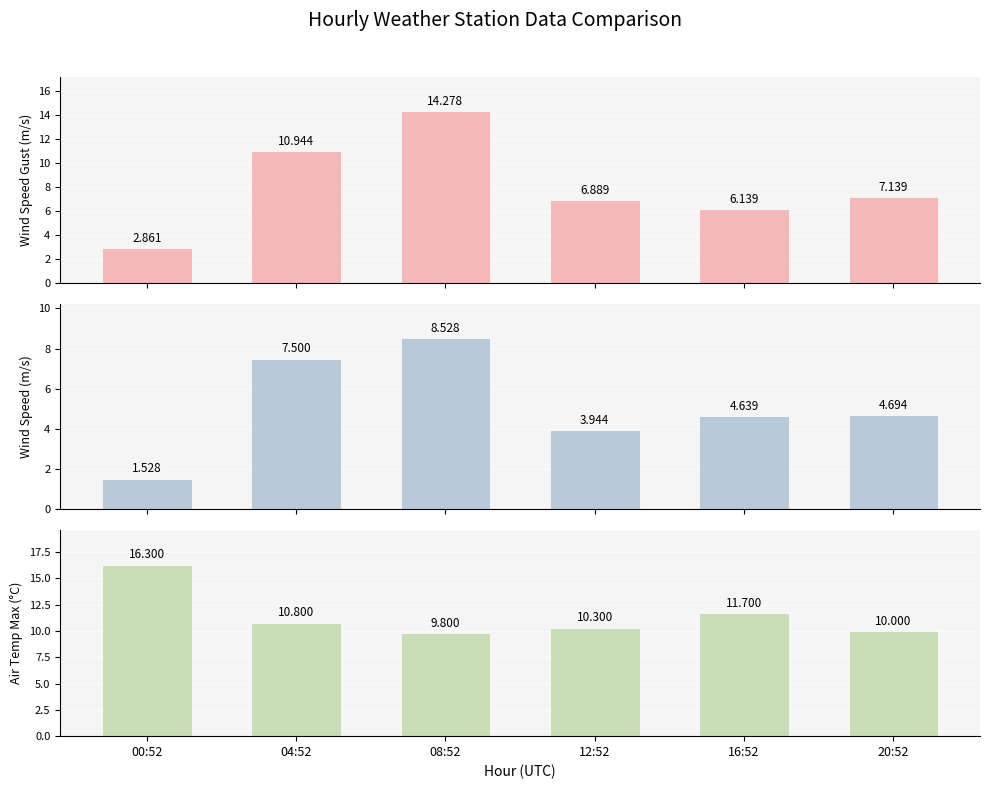

What is the total value across all series at 00:52?

20.7